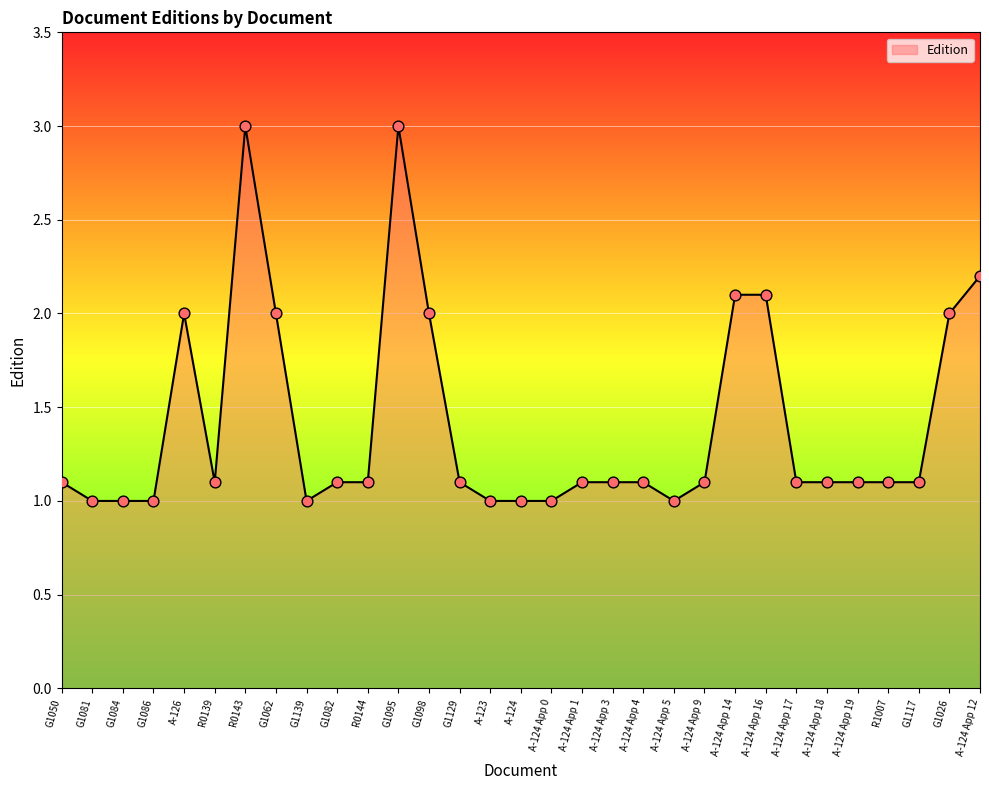

What is the ratio of the value at A-124 App 1 to the value at G1086?

1.1